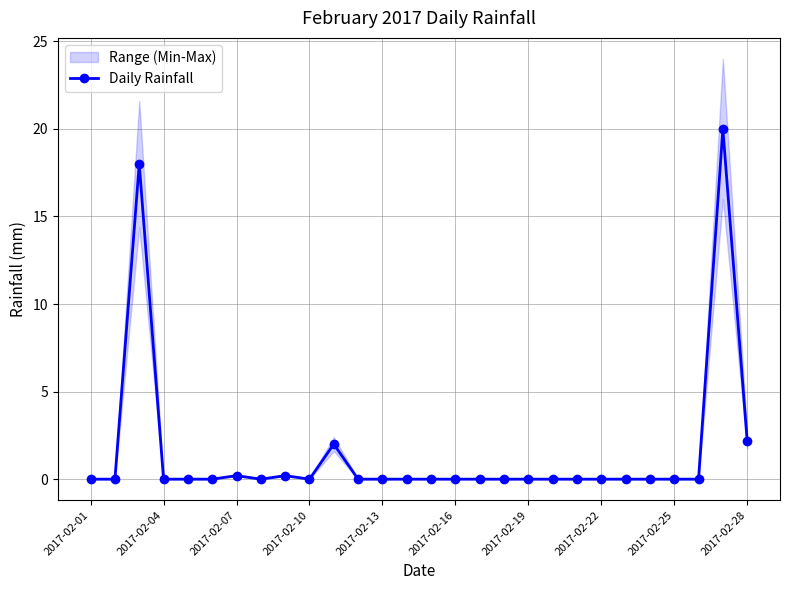

The value at 23 is 0.0. True or false?

True